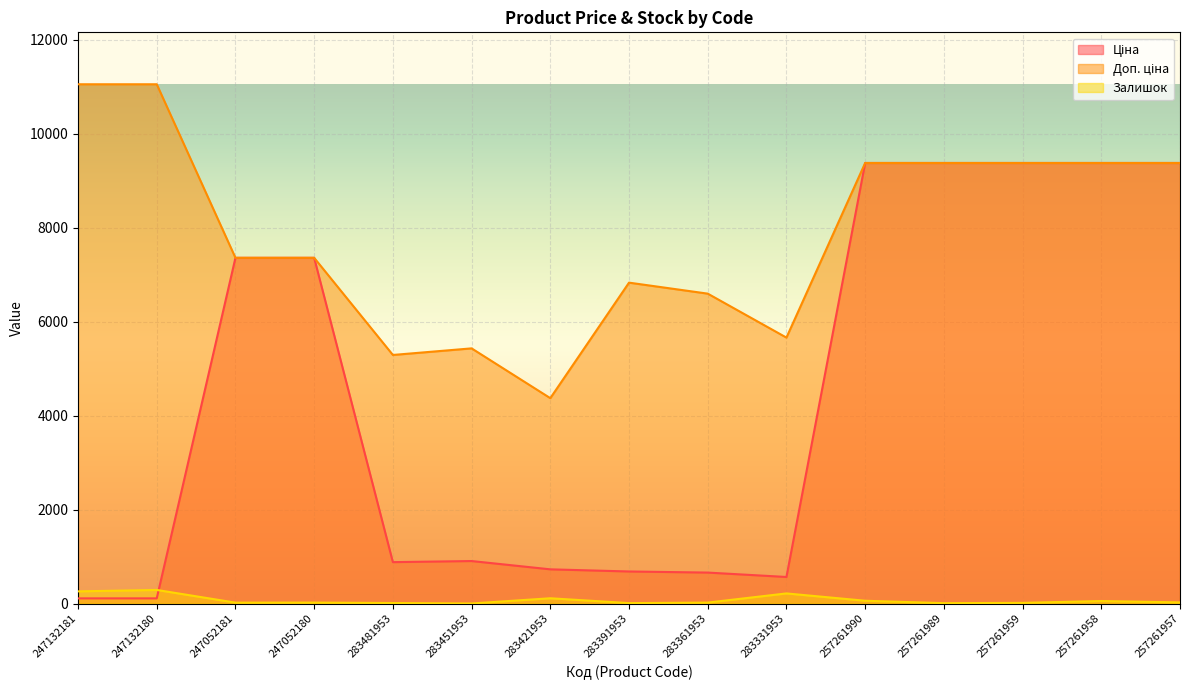

Where is the first local maximum for Доп. ціна?

283451953